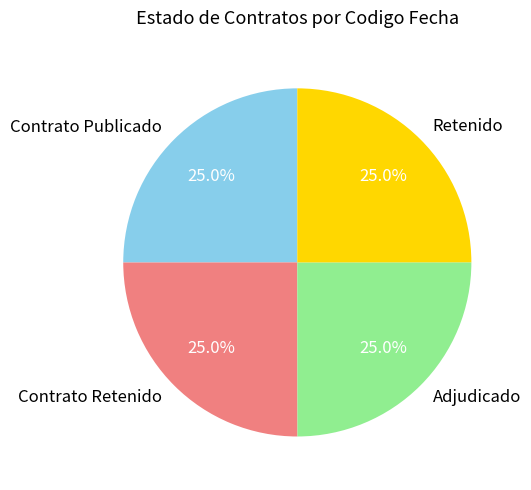

How many segments does this pie chart have?

4